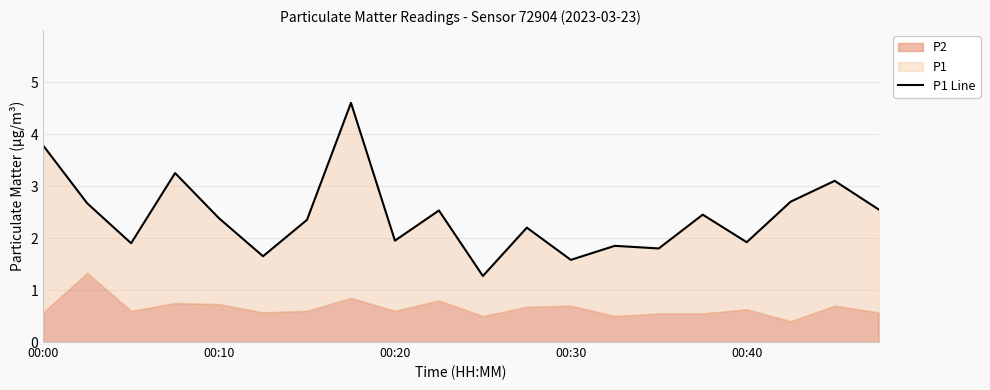

How many points are higher than both their immediate neighbors (excluding endpoints)?

7